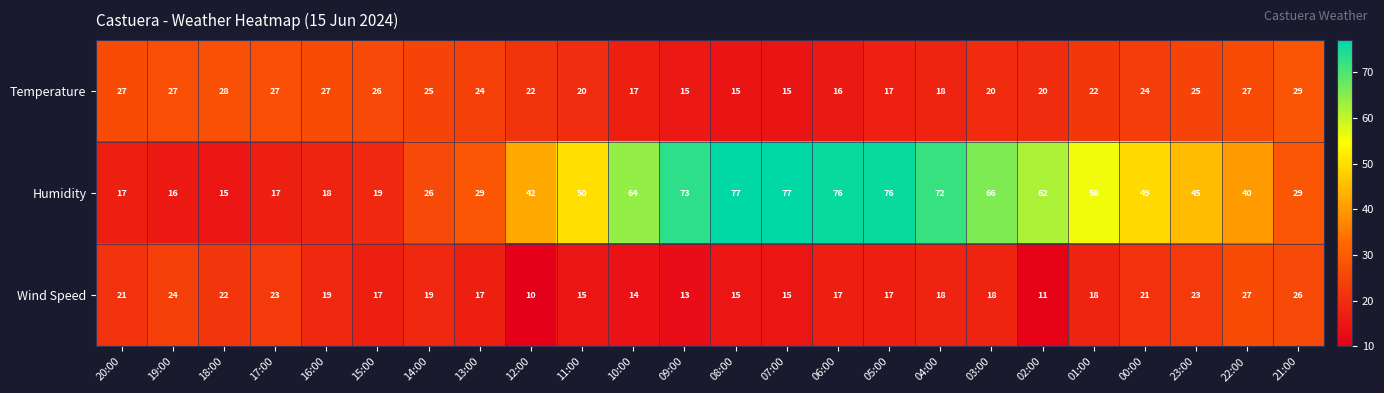

Between 14:00 and 10:00, which series saw the biggest shift?

Humidity